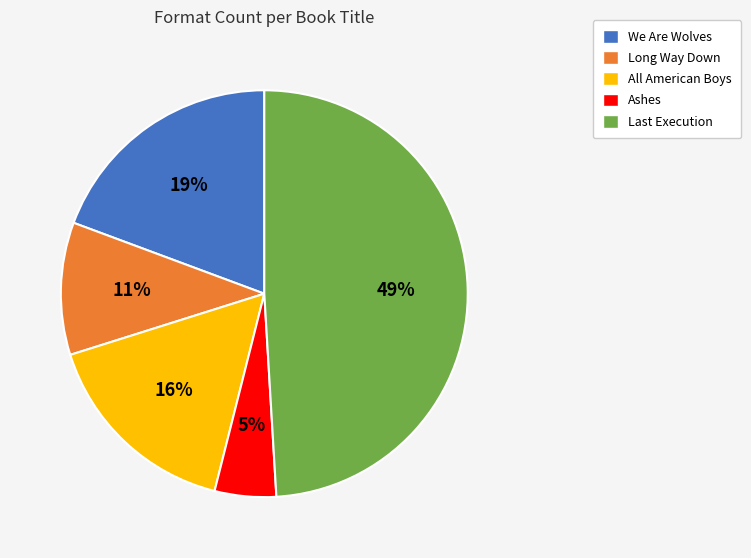

Rank the categories by value from lowest to highest.

Ashes, Long Way Down, All American Boys, We Are Wolves, Last Execution